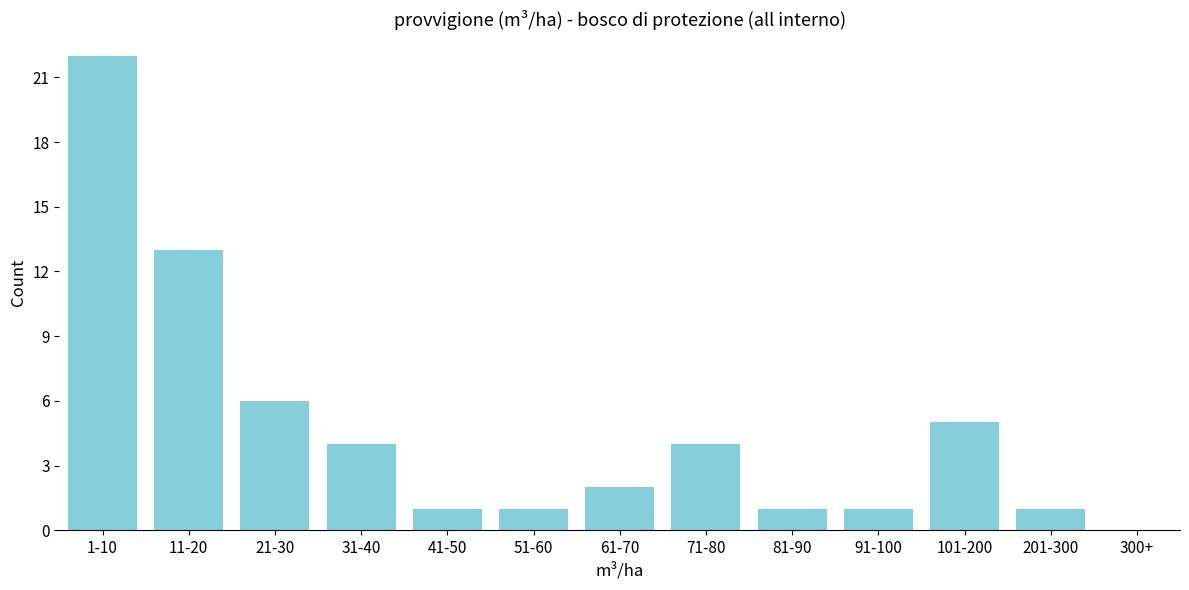

Reading right to left, transcribe all the data shown in this chart.

1	5	1	1	4	2	1	1	4	6	13	22